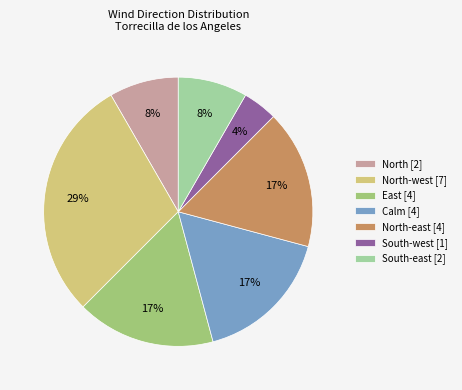

To the nearest percent, what is the average slice percentage?

14%